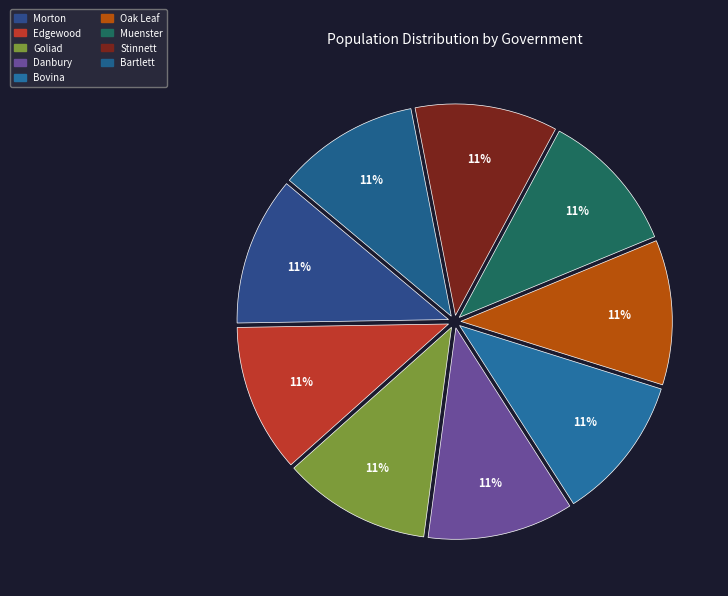

Which has a higher value, Oak Leaf or Goliad?

Goliad